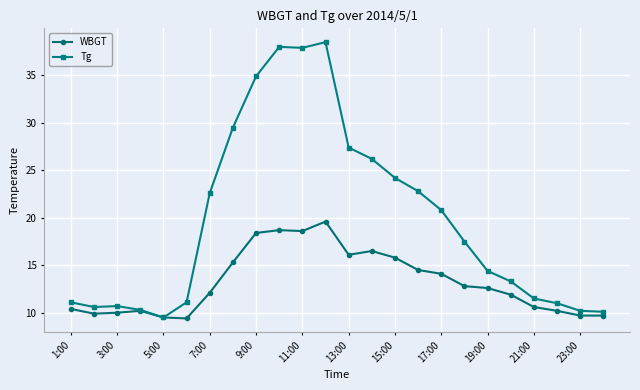

Which series has the largest range (max minus min)?

Tg